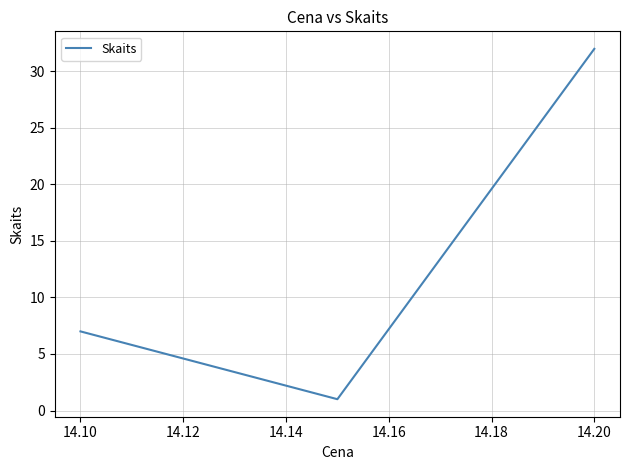

What is the sum of all values?

40